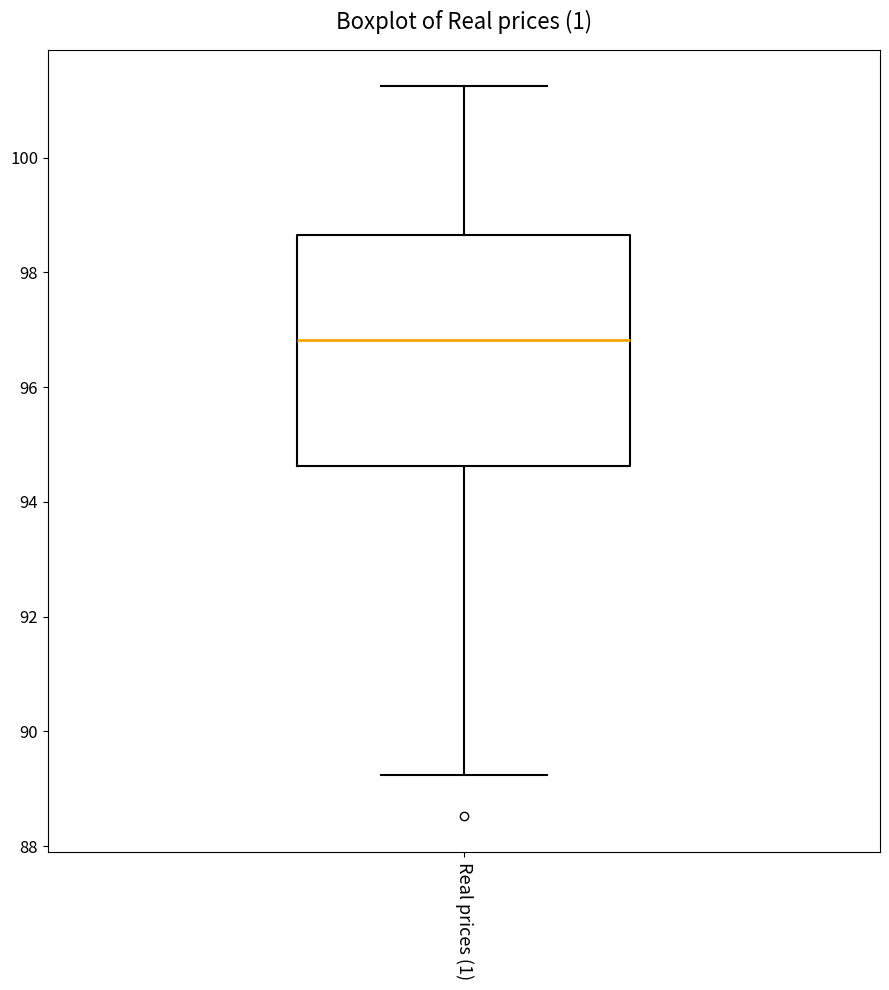

Transcribe this box plot: give where the median line is, the range the box spans, and where the two whiskers end, as read against the y-axis. The values are not printed on the chart, so give them approximately, as read against the axis.

median 96.8, box 94.6 to 98.6, whiskers 89.2 to 101.2